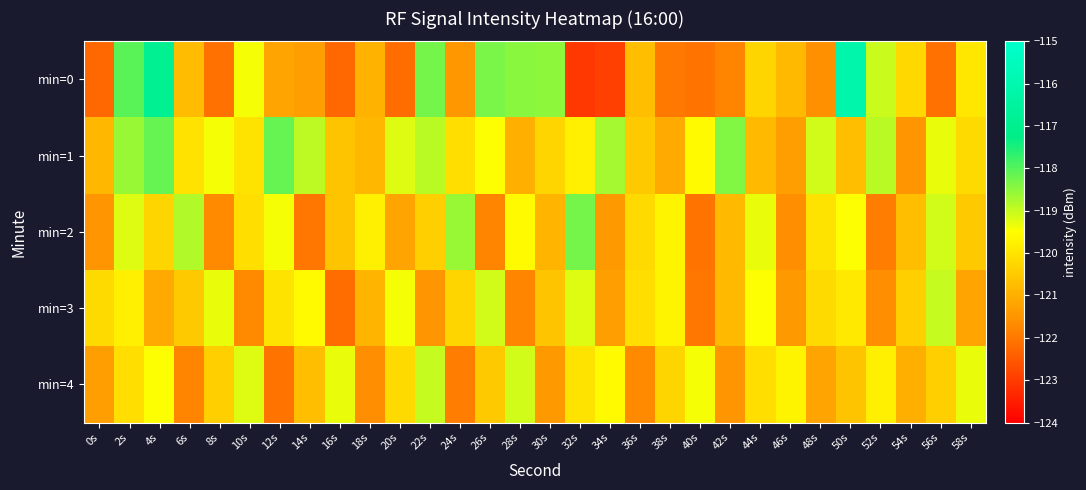

Reading right to left, extract all data points from this chart.

min=0: 58s=-120.0	56s=-122.1	54s=-120.2	52s=-119.0	50s=-116.1	48s=-121.6	46s=-120.8	44s=-120.3	42s=-121.8	40s=-122.1	38s=-122.0	36s=-120.7	34s=-122.9	32s=-123.1	30s=-118.5	28s=-118.4	26s=-118.3	24s=-121.5	22s=-118.3	20s=-122.2	18s=-120.9	16s=-122.3	14s=-121.3	12s=-121.2	10s=-119.4	8s=-122.1	6s=-120.7	4s=-116.9	2s=-118.0	0s=-122.3
min=1: 58s=-120.2	56s=-119.3	54s=-121.5	52s=-118.9	50s=-120.7	48s=-119.1	46s=-121.3	44s=-120.8	42s=-118.4	40s=-119.6	38s=-121.1	36s=-120.5	34s=-118.7	32s=-119.8	30s=-120.3	28s=-121.0	26s=-119.5	24s=-120.1	22s=-118.9	20s=-119.2	18s=-120.9	16s=-120.6	14s=-118.9	12s=-118.1	10s=-120.0	8s=-119.4	6s=-120.1	4s=-118.1	2s=-118.6	0s=-120.8
min=2: 58s=-120.5	56s=-119.1	54s=-120.7	52s=-121.9	50s=-119.5	48s=-120.0	46s=-121.6	44s=-119.3	42s=-120.8	40s=-122.1	38s=-119.7	36s=-120.2	34s=-121.4	32s=-118.3	30s=-120.9	28s=-119.6	26s=-121.8	24s=-118.6	22s=-120.4	20s=-121.2	18s=-119.8	16s=-120.6	14s=-122.0	12s=-119.4	10s=-120.1	8s=-121.7	6s=-118.8	4s=-120.3	2s=-119.2	0s=-121.5
min=3: 58s=-121.2	56s=-119.0	54s=-120.4	52s=-121.6	50s=-119.9	48s=-120.2	46s=-121.4	44s=-119.5	42s=-120.8	40s=-122.0	38s=-119.7	36s=-120.1	34s=-121.3	32s=-119.2	30s=-120.6	28s=-121.8	26s=-119.1	24s=-120.3	22s=-121.5	20s=-119.4	18s=-120.9	16s=-122.2	14s=-119.6	12s=-120.0	10s=-121.7	8s=-119.3	6s=-120.5	4s=-121.1	2s=-119.8	0s=-120.2
min=4: 58s=-119.3	56s=-120.4	54s=-121.0	52s=-119.8	50s=-120.6	48s=-121.2	46s=-119.7	44s=-120.1	42s=-121.5	40s=-119.4	38s=-120.3	36s=-121.7	34s=-119.6	32s=-120.0	30s=-121.4	28s=-119.1	26s=-120.5	24s=-121.9	22s=-119.0	20s=-120.2	18s=-121.6	16s=-119.3	14s=-120.7	12s=-122.1	10s=-119.2	8s=-120.4	6s=-121.8	4s=-119.5	2s=-120.1	0s=-121.3